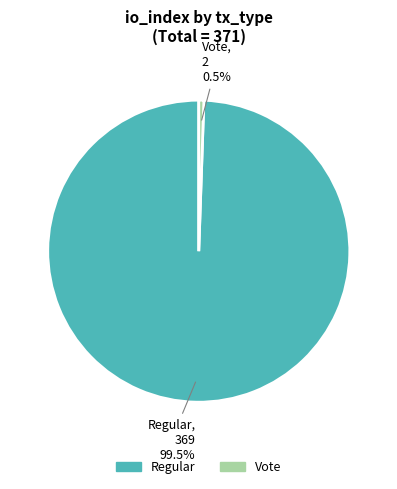

Which has a higher value, Vote or Regular?

Regular